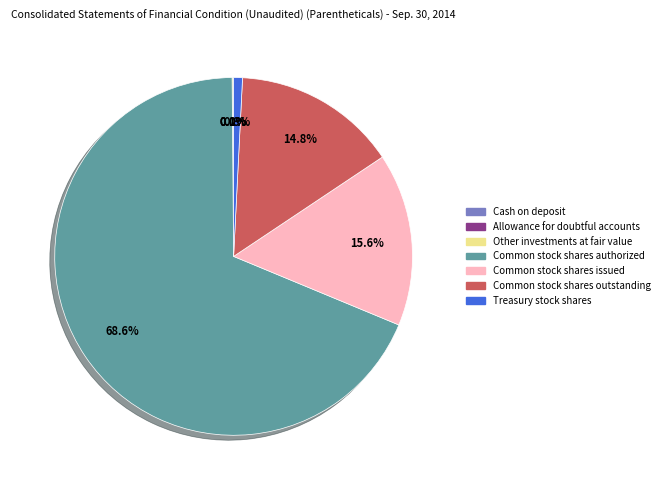

Approximately how many times larger is the value at Common stock shares outstanding compared to Treasury stock shares?

18.6